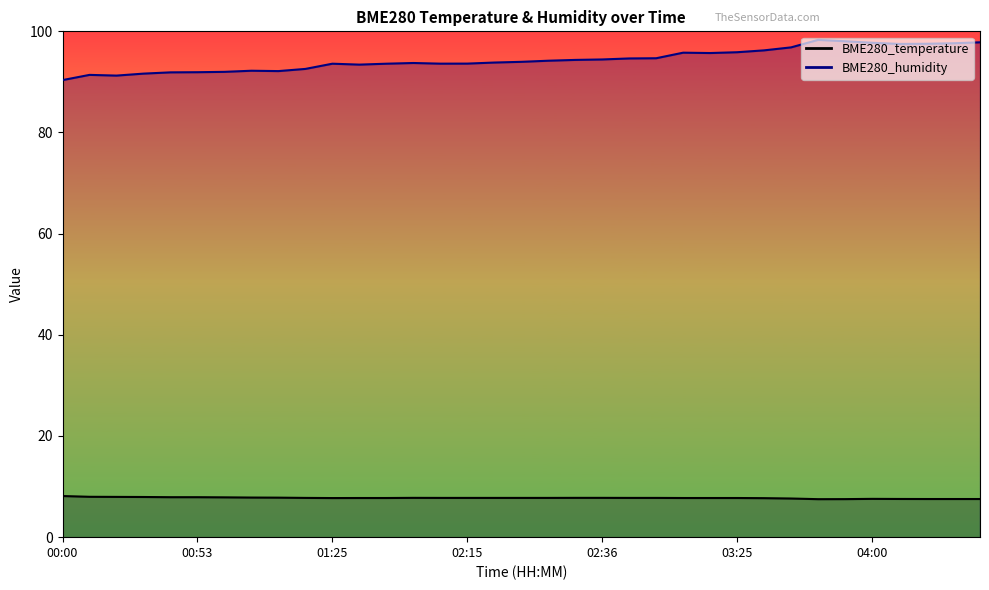

Read the BME280_temperature value at 03:25.

7.7